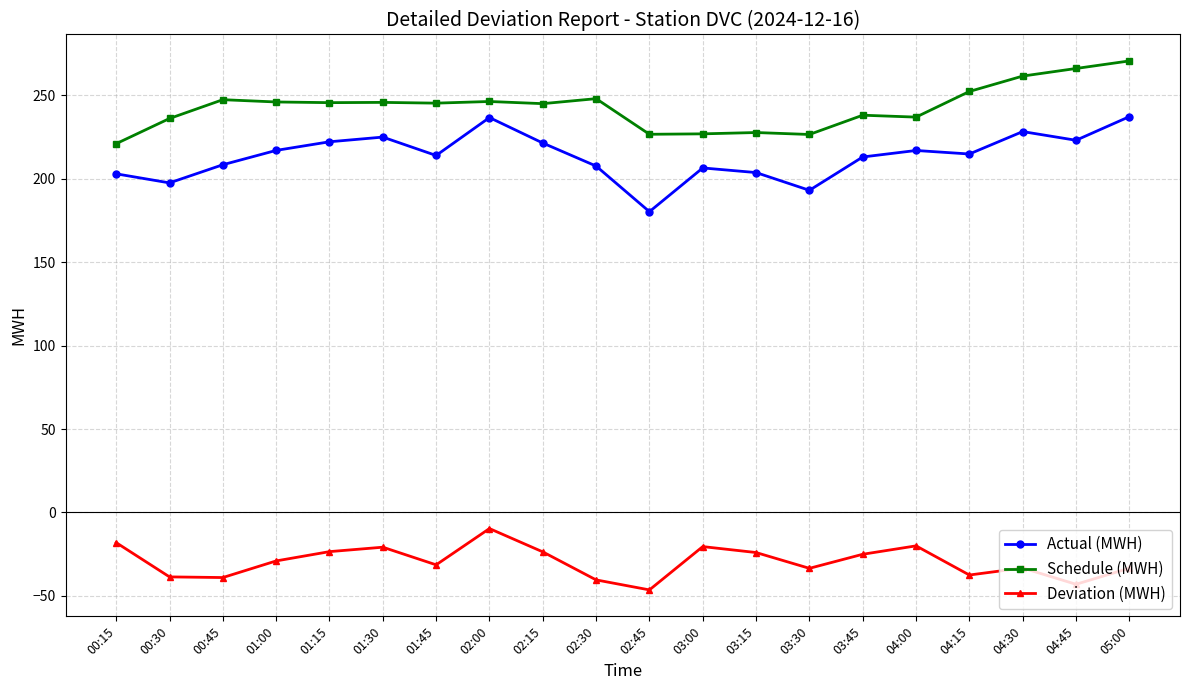

Which series has the largest total across all categories?

Schedule (MWH)